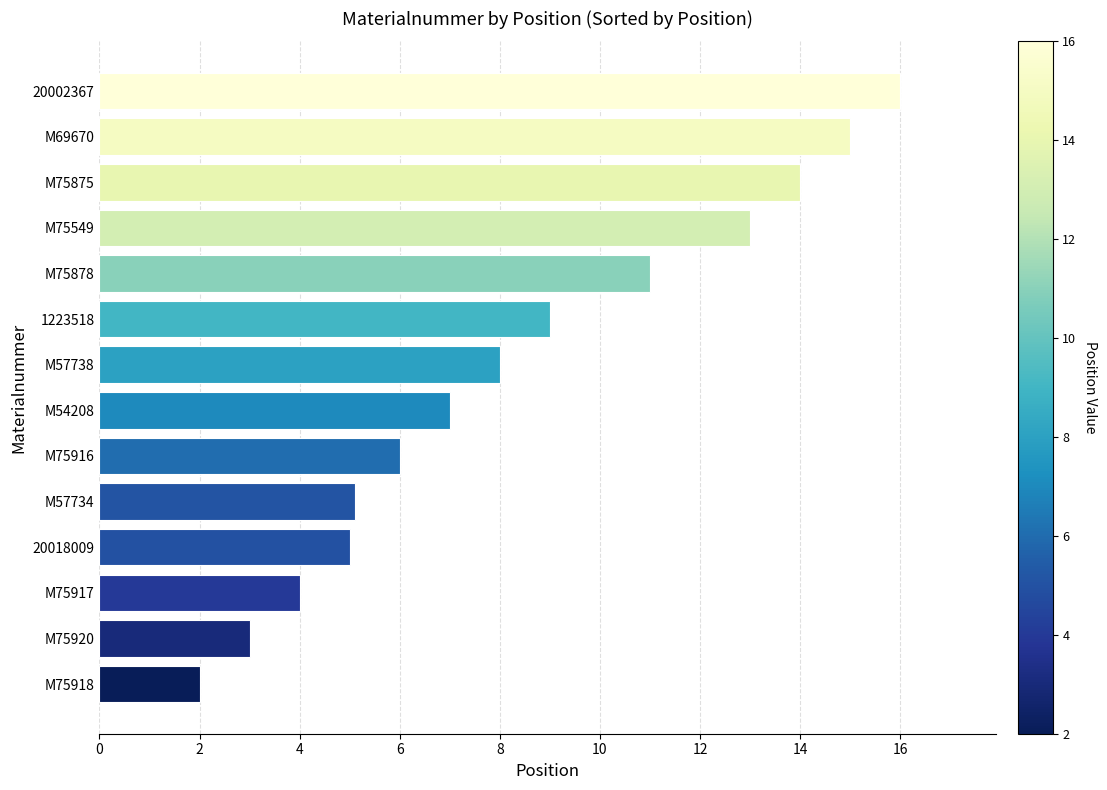

How many bars are there in total?

14